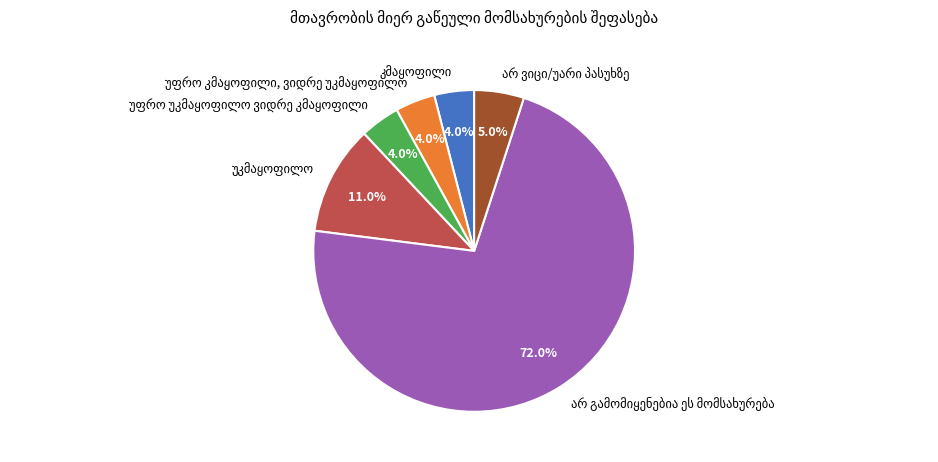

Is there a majority slice in this chart?

Yes